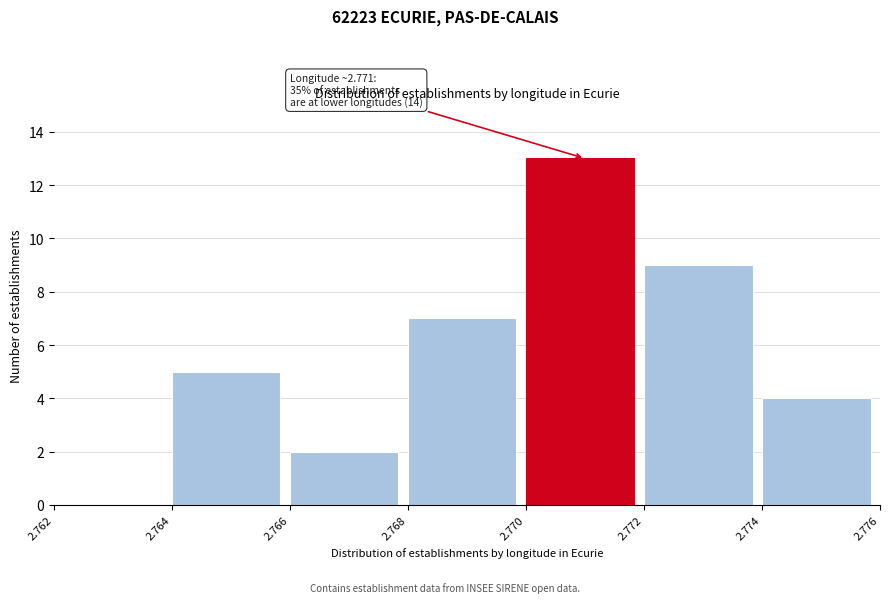

Which range on the x-axis has the tallest bar?

2.770 to 2.772